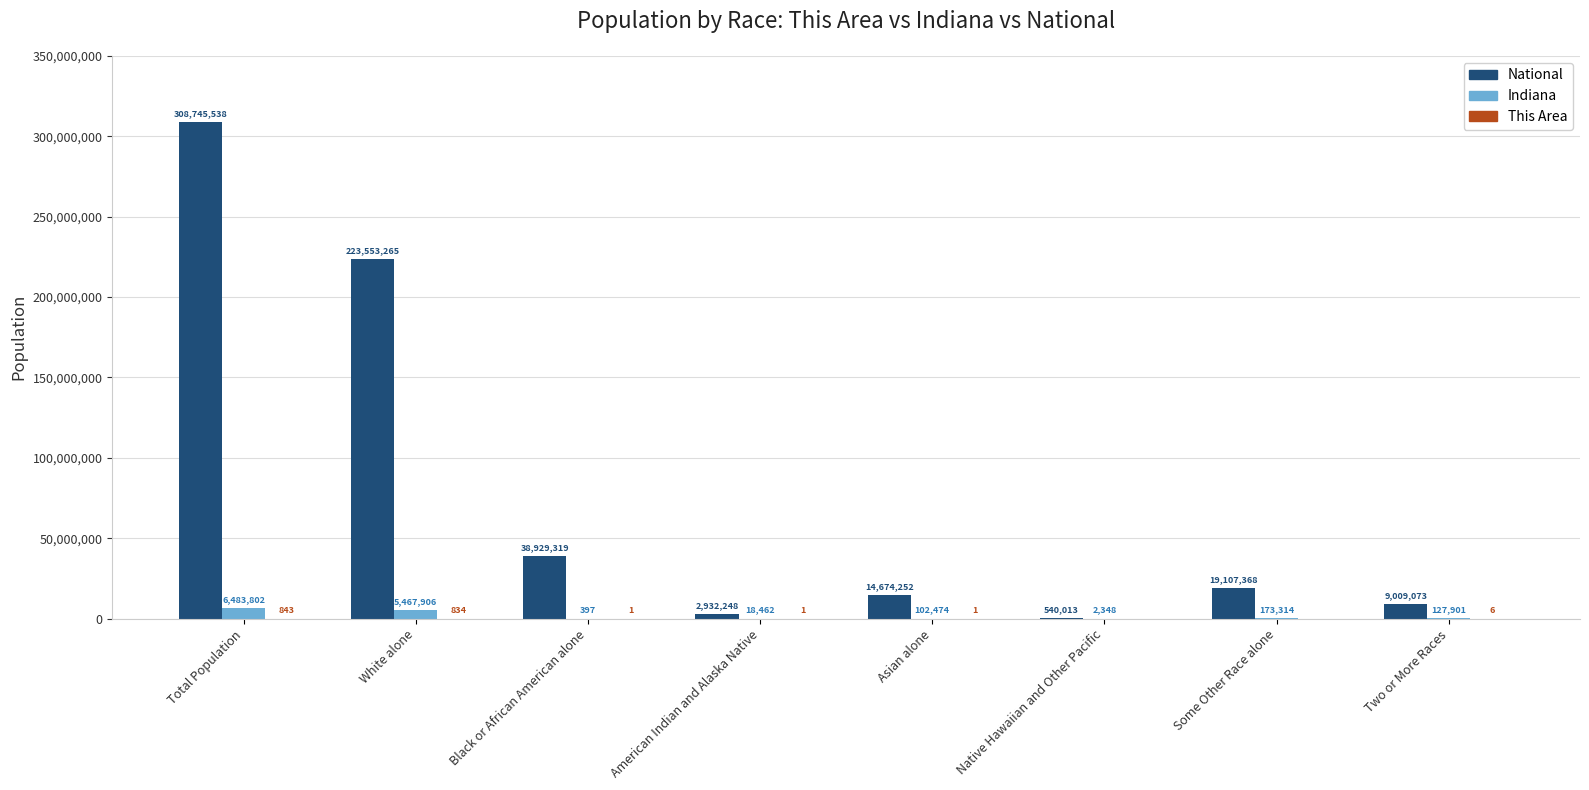

Is it true that Indiana equals 5467906 at White alone?

True